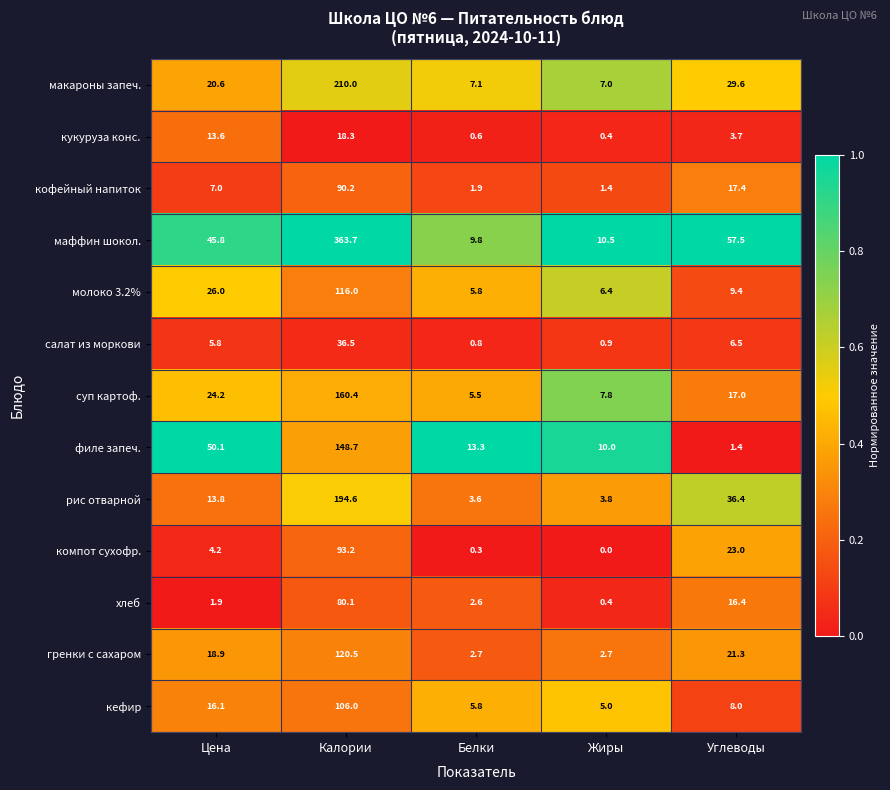

How many data points in хлеб are above 2?

3